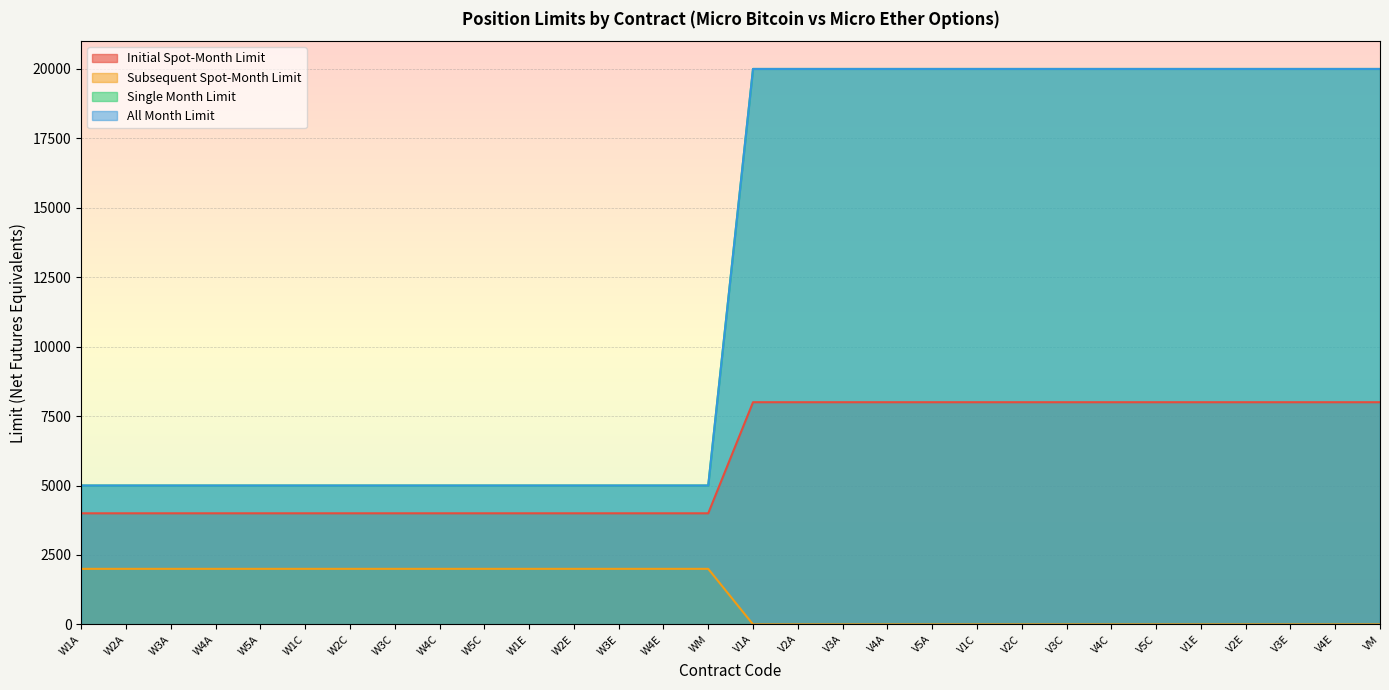

What is the difference between the second highest and minimum values in the All Month Limit series?

15000